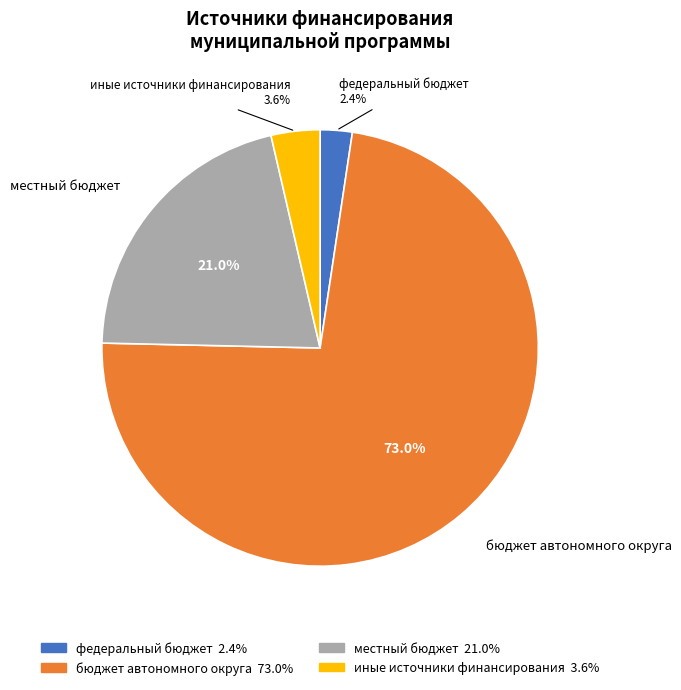

What percentage is the иные источники финансирования slice, to the nearest percent?

4%